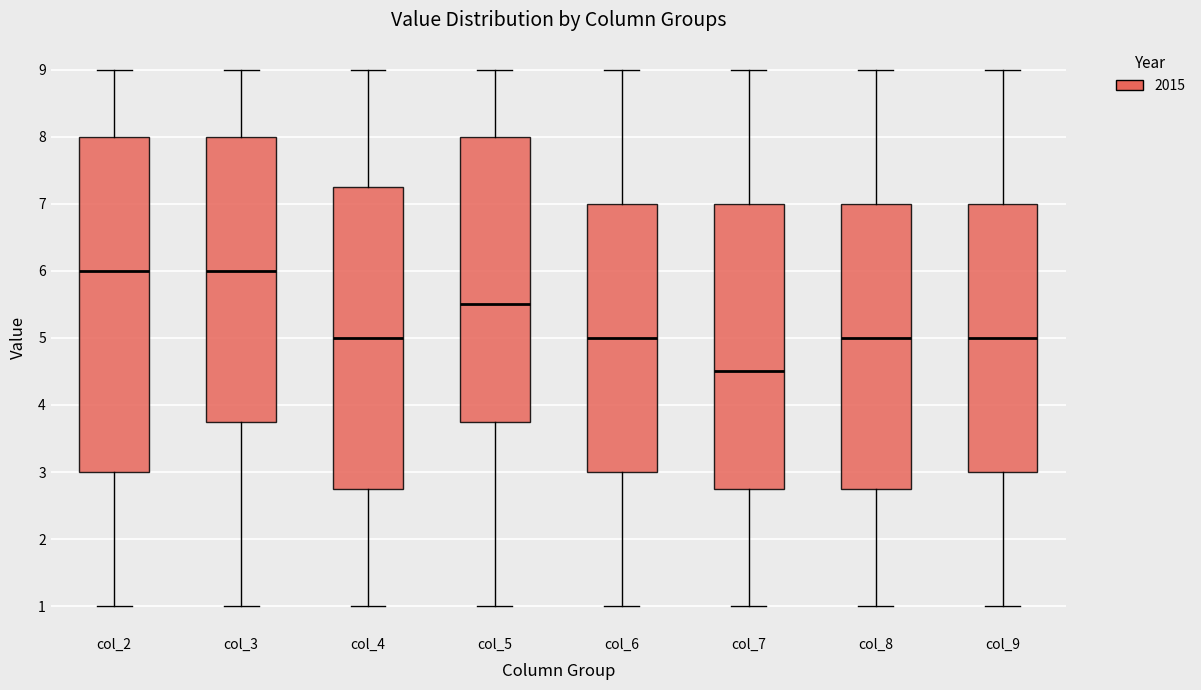

Which box is the tallest, from its lower edge to its upper edge?

col_2